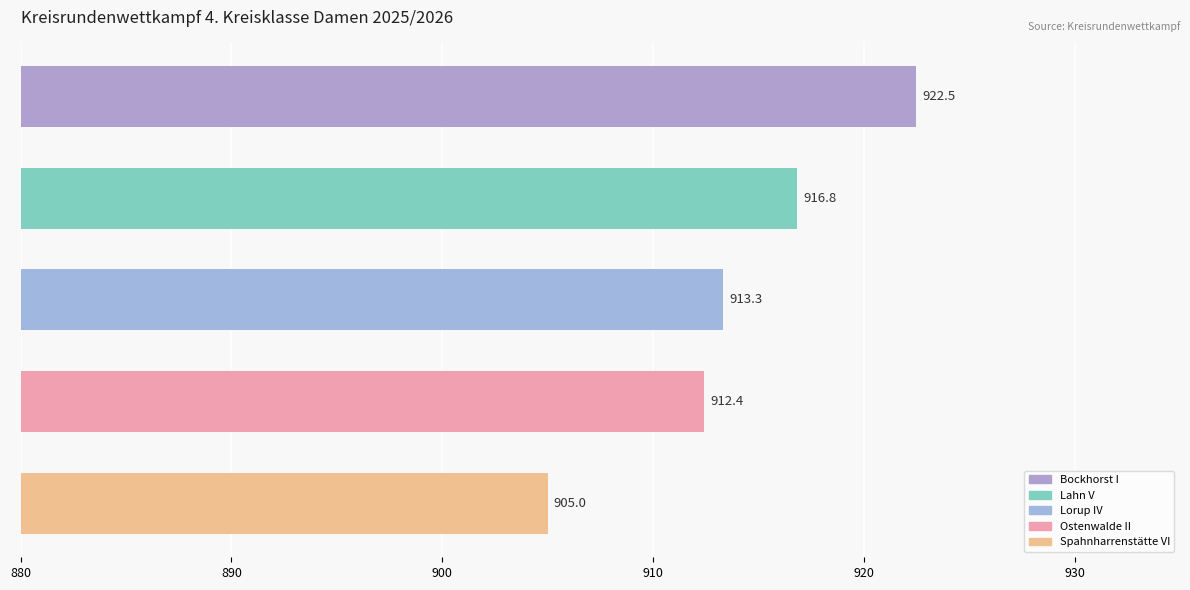

How many data points are less than 913?

2